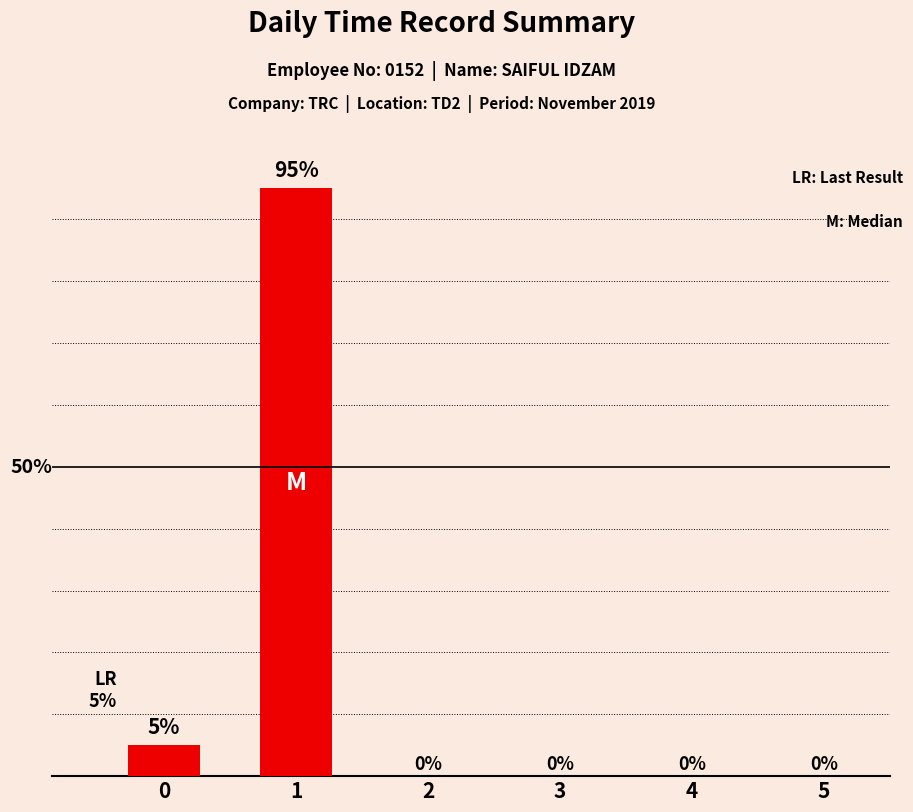

How many bars are there in total?

6